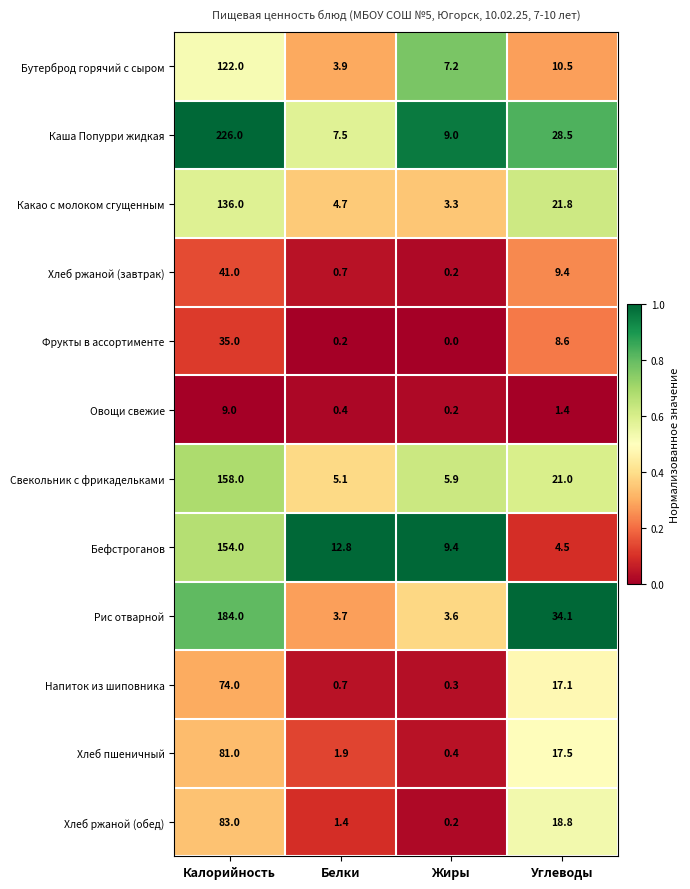

Which series changed the most between Калорийность and Углеводы?

Каша Попурри жидкая